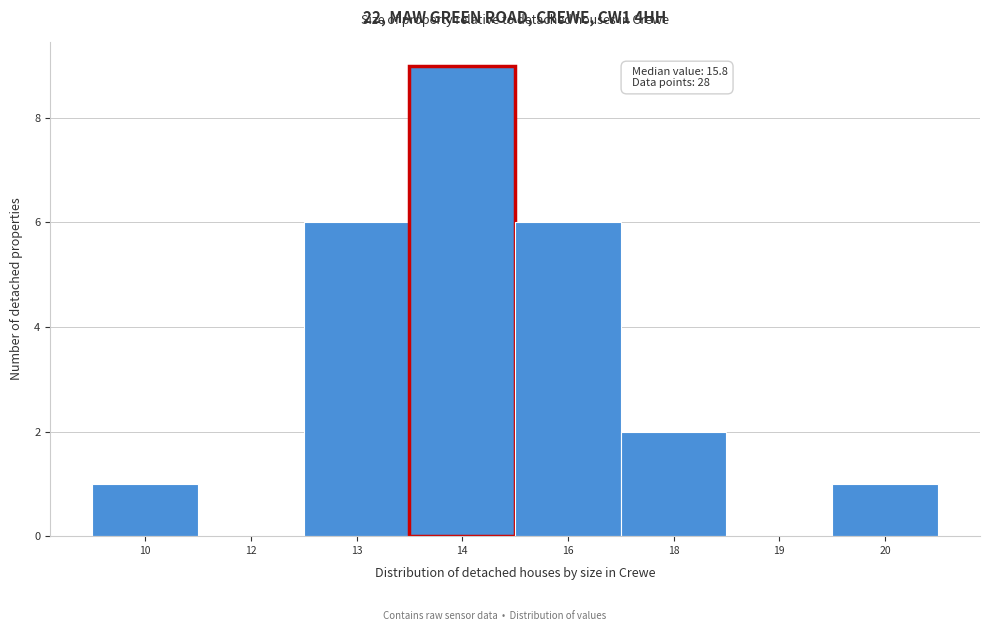

Reading left to right, transcribe all the data shown in this chart.

10=1	12=0	13=6	14=9	16=6	18=2	19=0	20=1